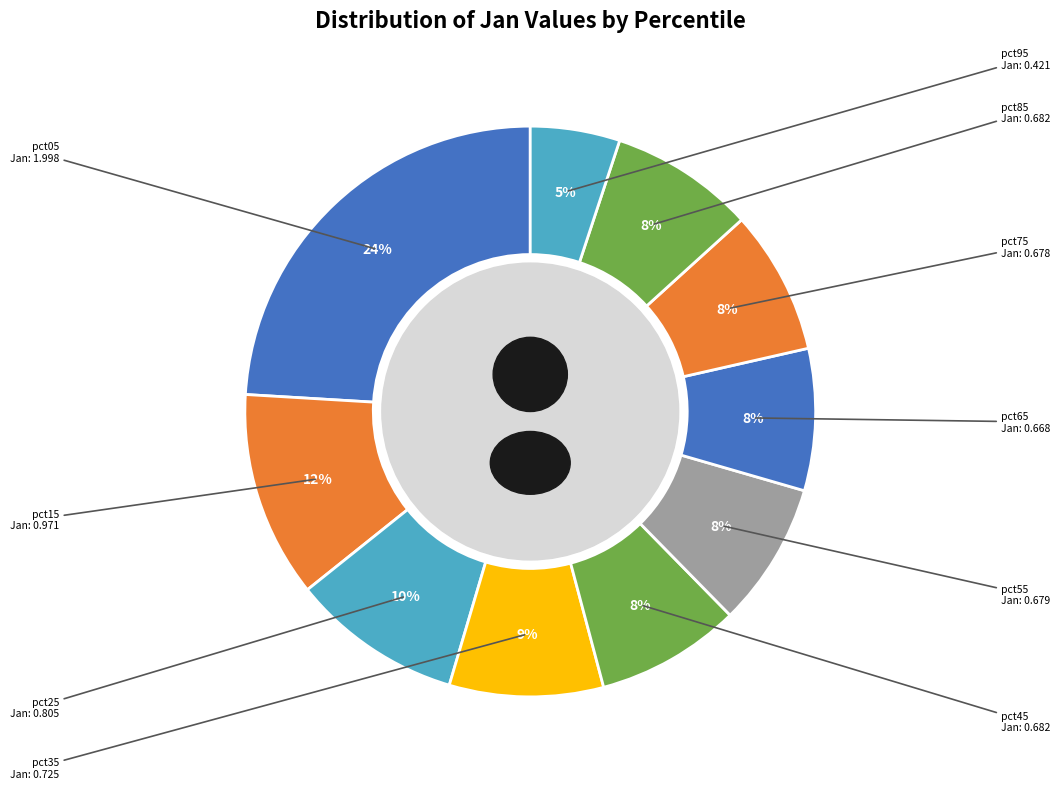

To the nearest percent, what is the difference between the pct55 and pct15 slice percentages?

4%